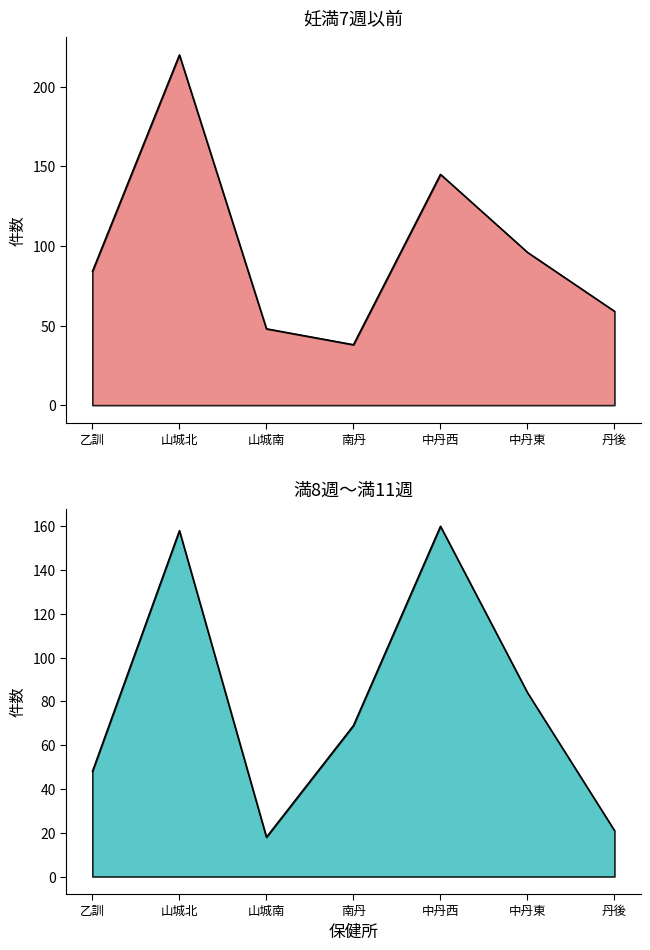

What is the lowest value of the 満8週～満11週 series?

18